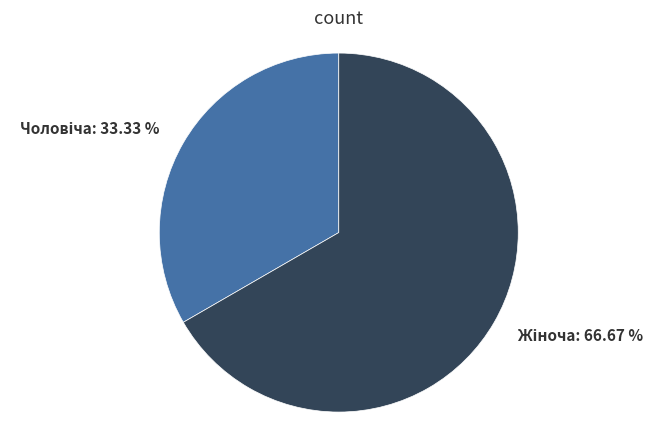

Is there a majority slice in this chart?

Yes